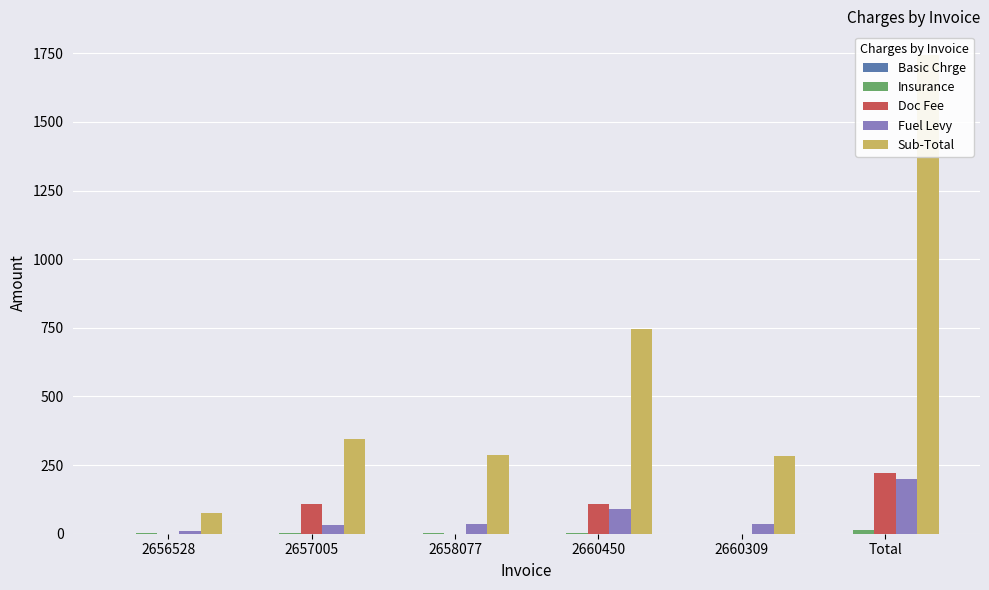

Which category has the highest value across all series?

Total